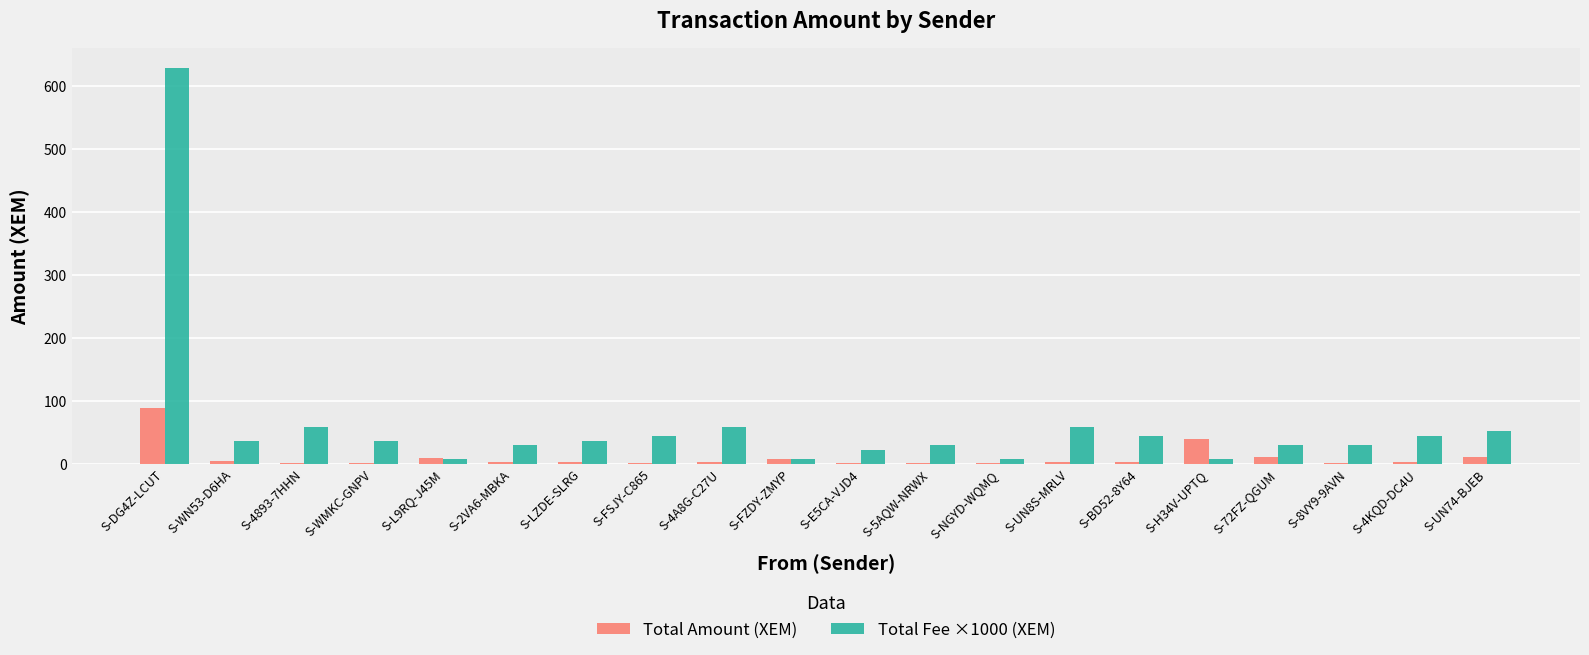

At which label does Total Amount (XEM) reach its peak?

S-DG4Z-LCUT